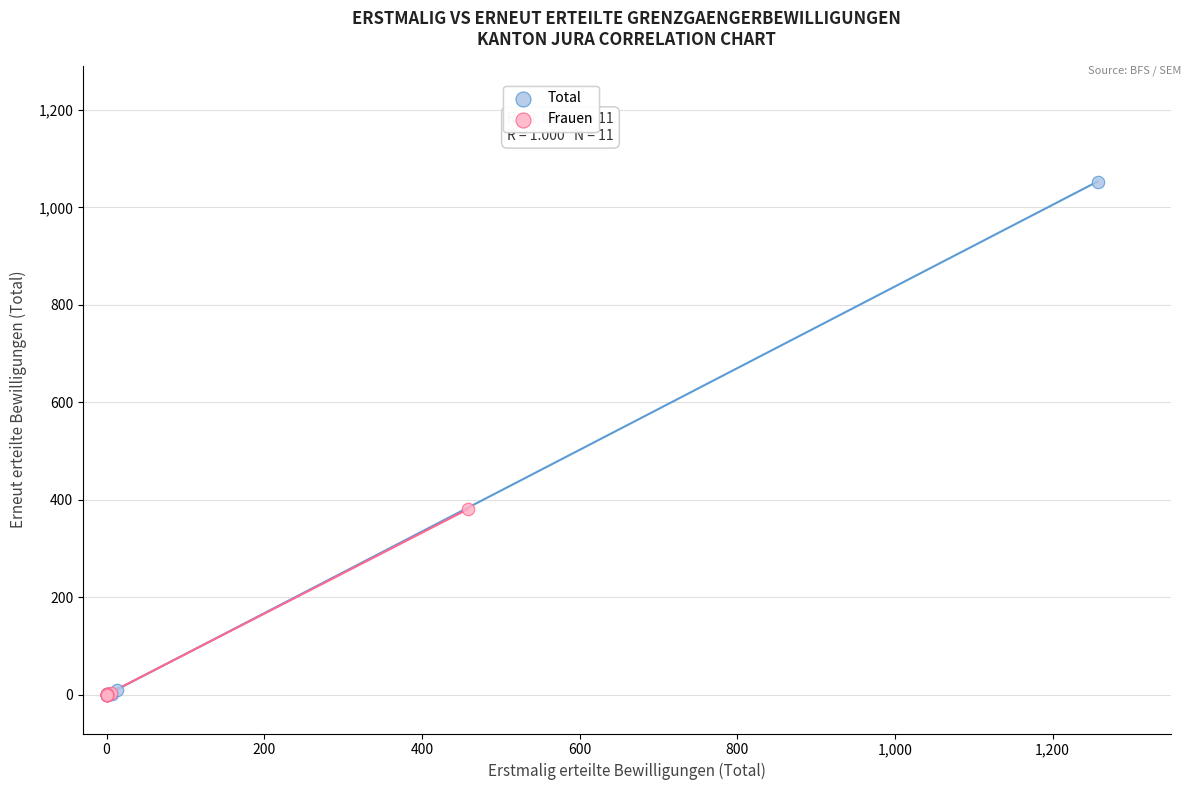

Which series has the largest Y range (max minus min)?

Total